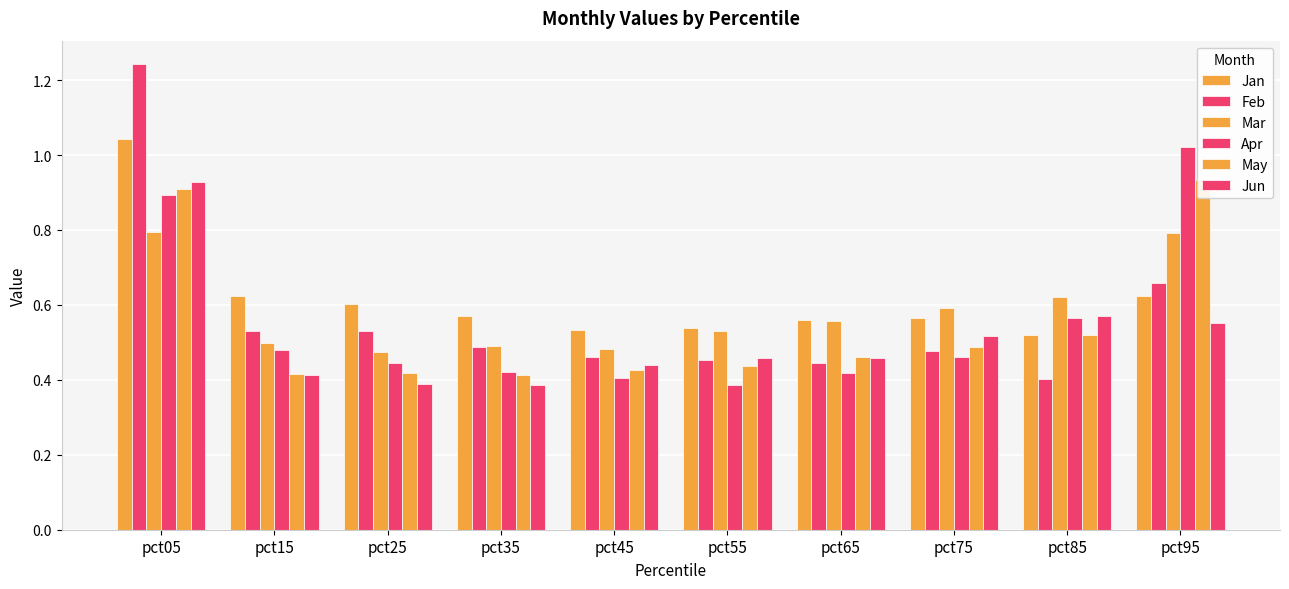

Are the bars horizontal?

No